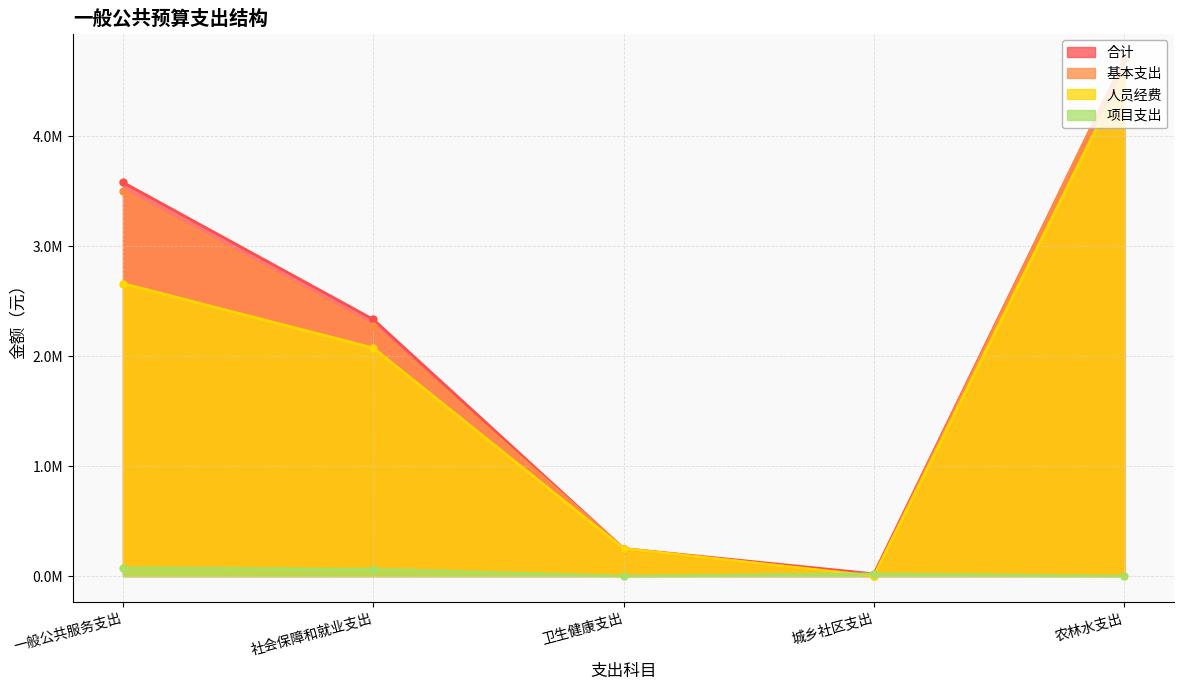

What is the sum of all 基本支出 values?

10726533.1